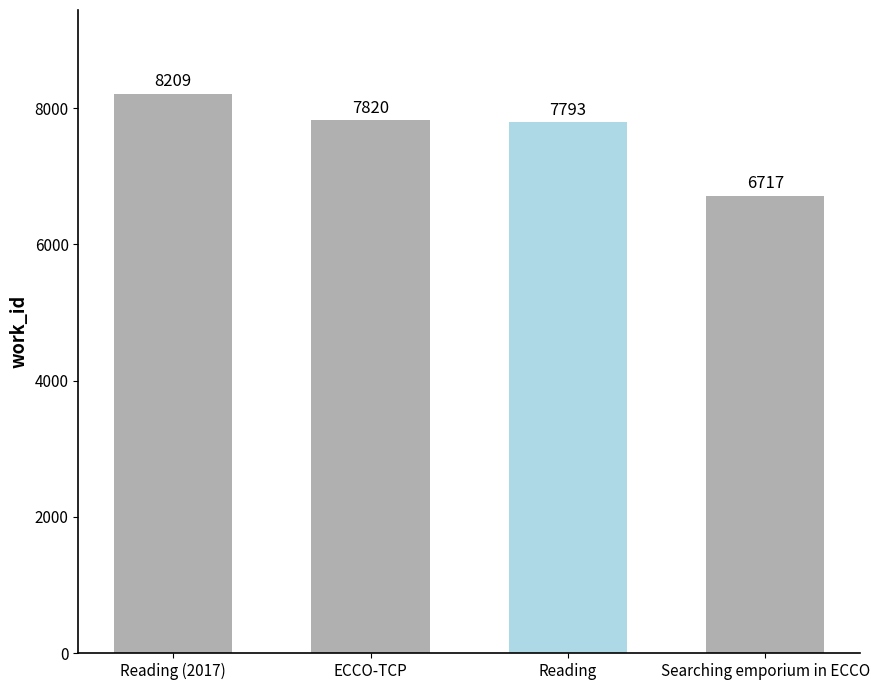

List the labels in order of value, smallest first.

Searching emporium in ECCO, Reading, ECCO-TCP, Reading (2017)